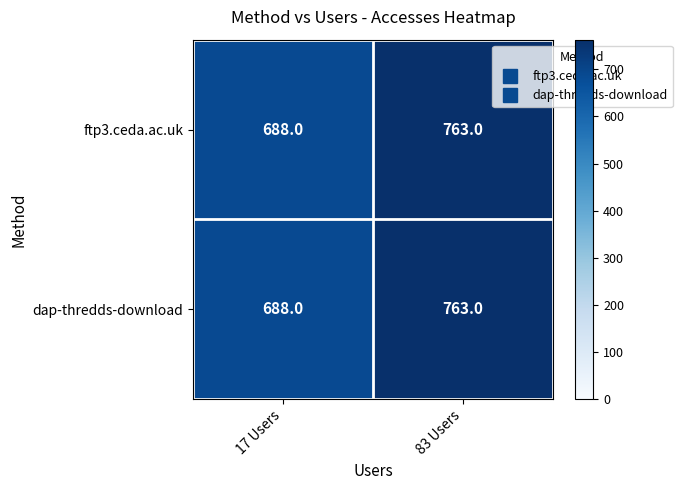

How many categories are shown in the chart?

2